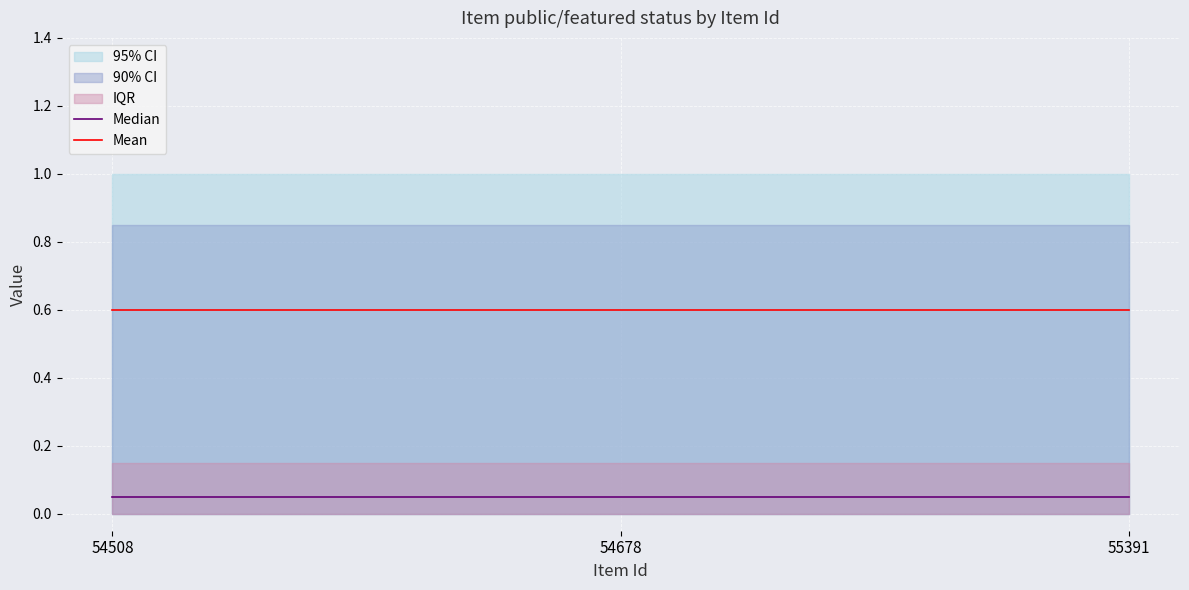

The value of Median at 55391 is 0.1. True or false?

False